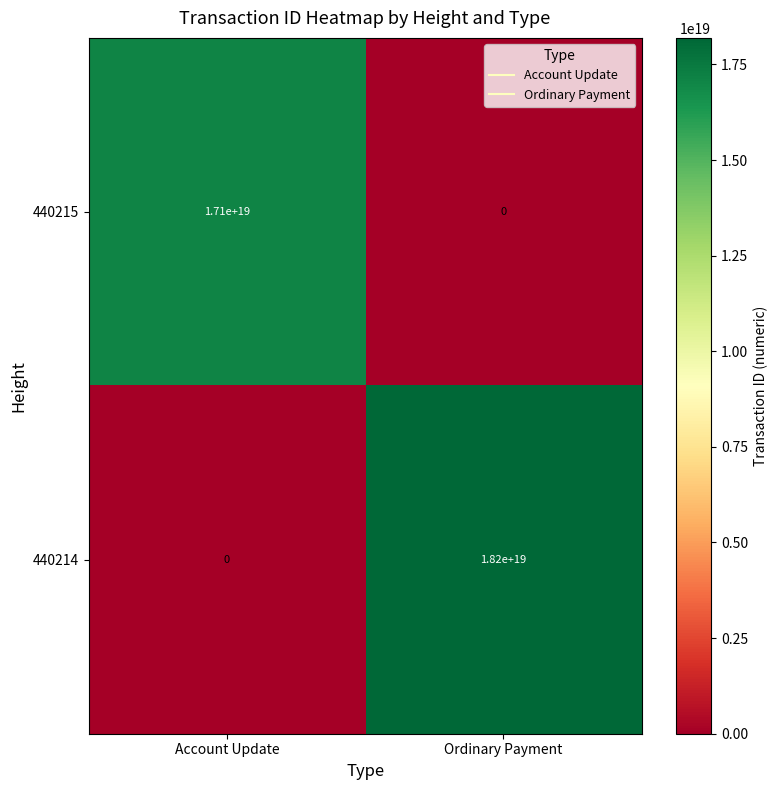

List the series in order of their peak value, lowest first.

440215, 440214